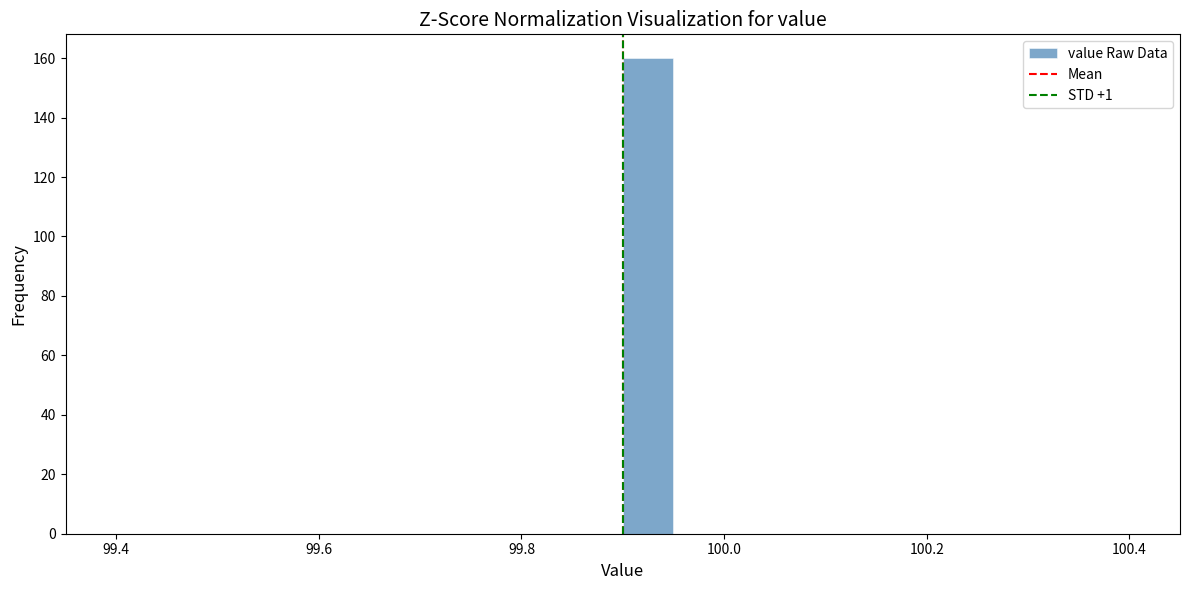

Read against the x-axis, roughly where is the centre of the tallest bar?

99.92